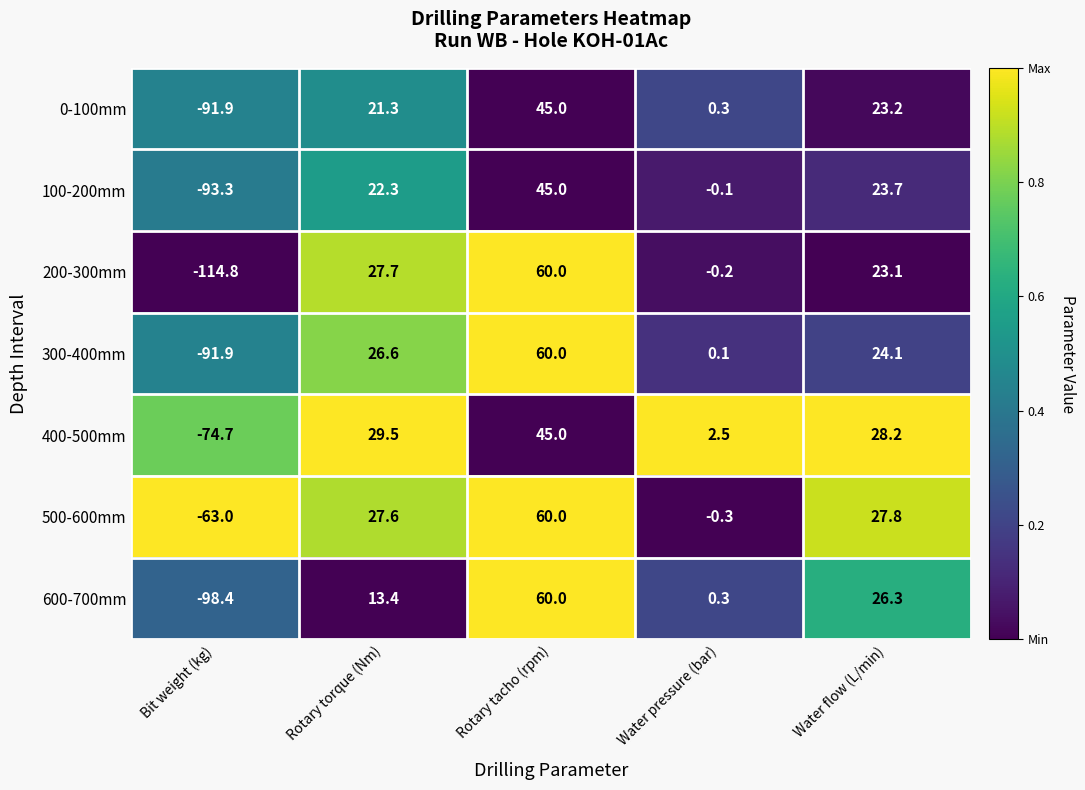

The 300-400mm series shows -91.9 at Bit weight (kg). True or false?

True